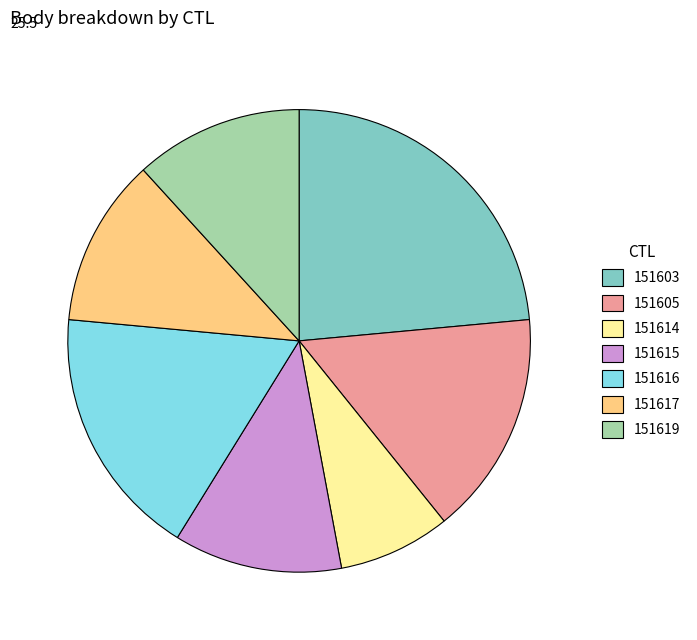

Is the sum of 151615 and 151617 greater than half?

No